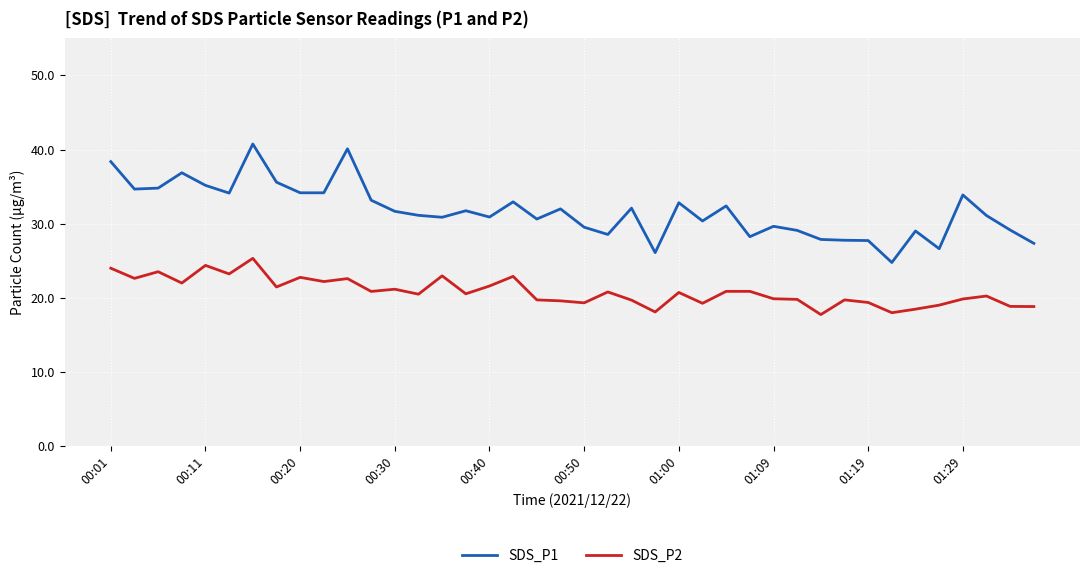

True or false: SDS_P1 and SDS_P2 cross at least once.

False